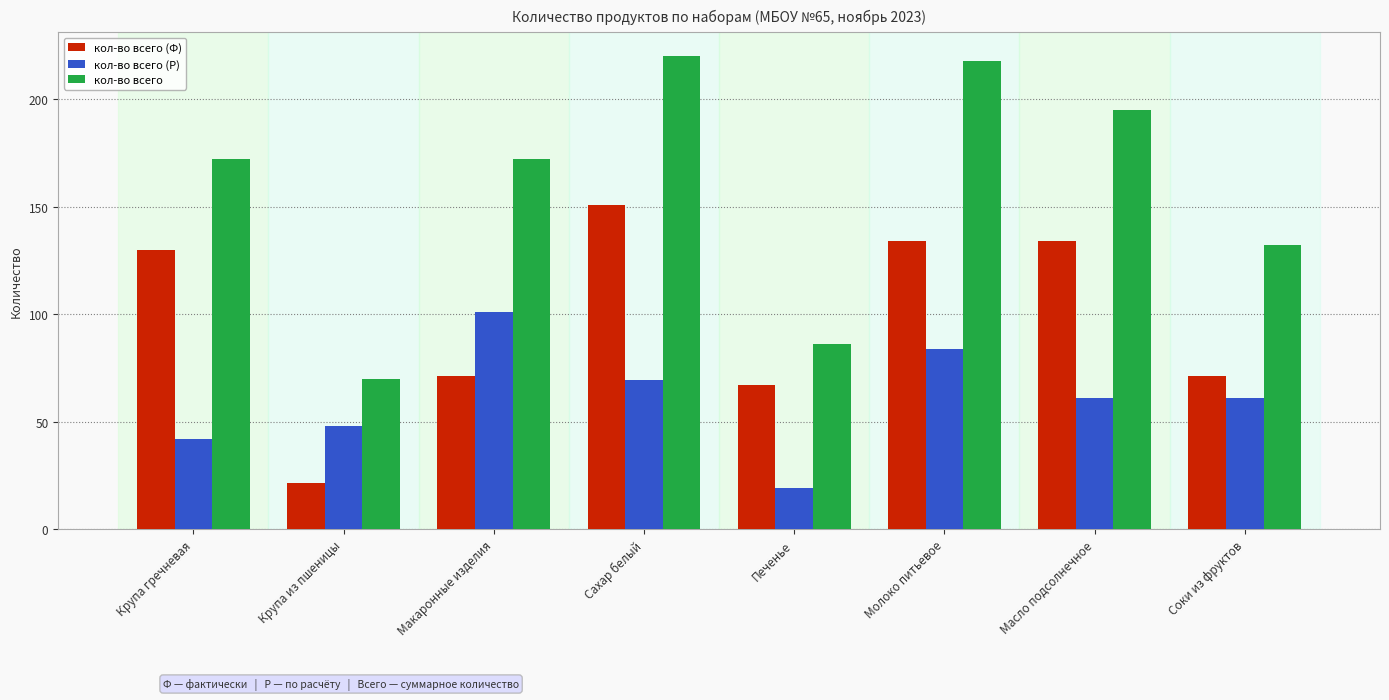

Count the number of data series in this chart.

3